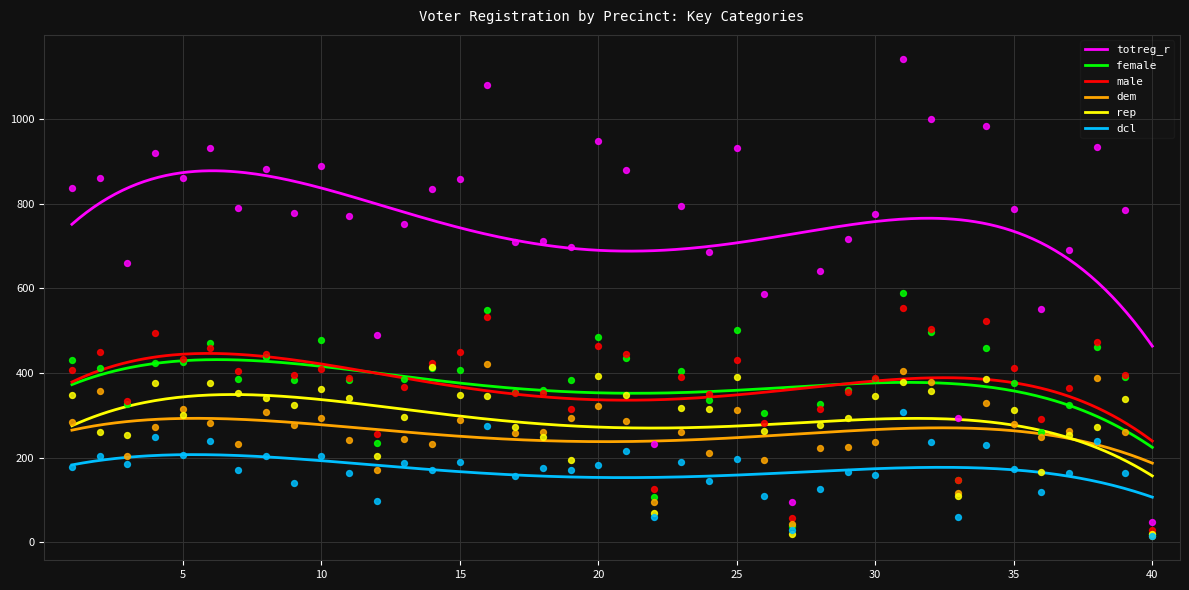

At how many categories does at least one series exceed 106?

38